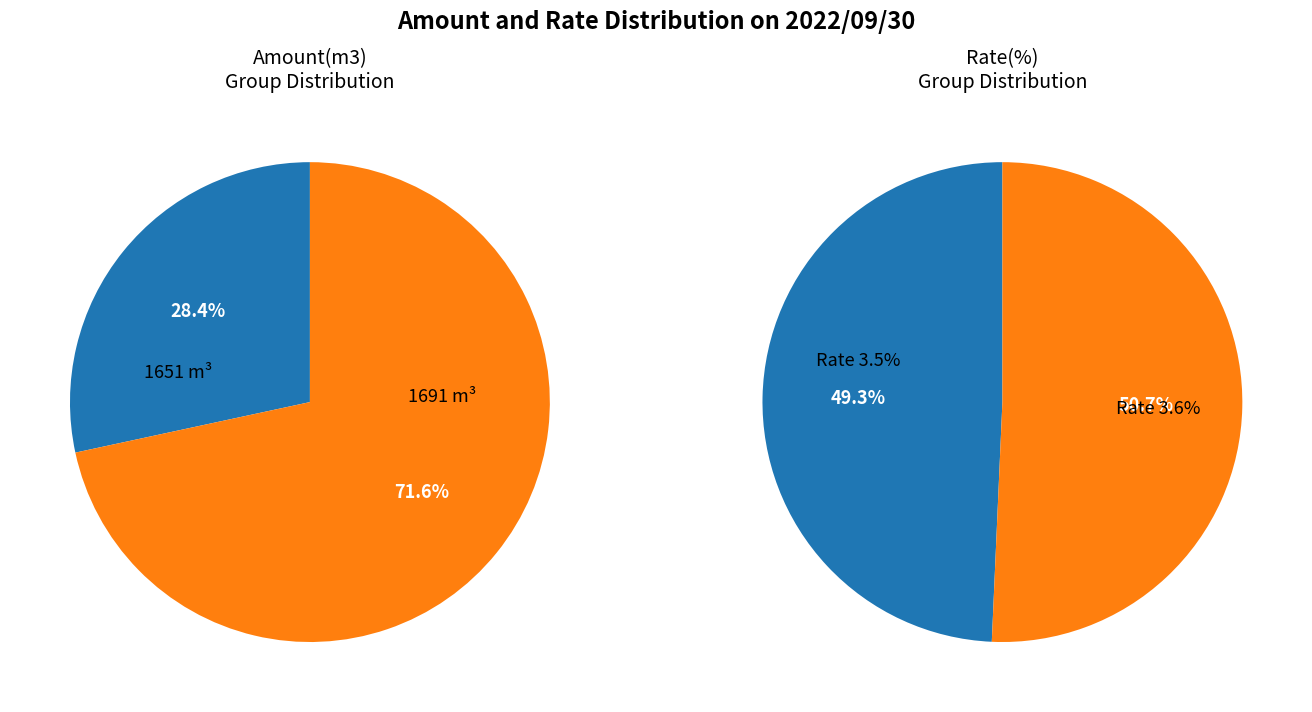

Is it true that 0 is 43% of the pie?

False